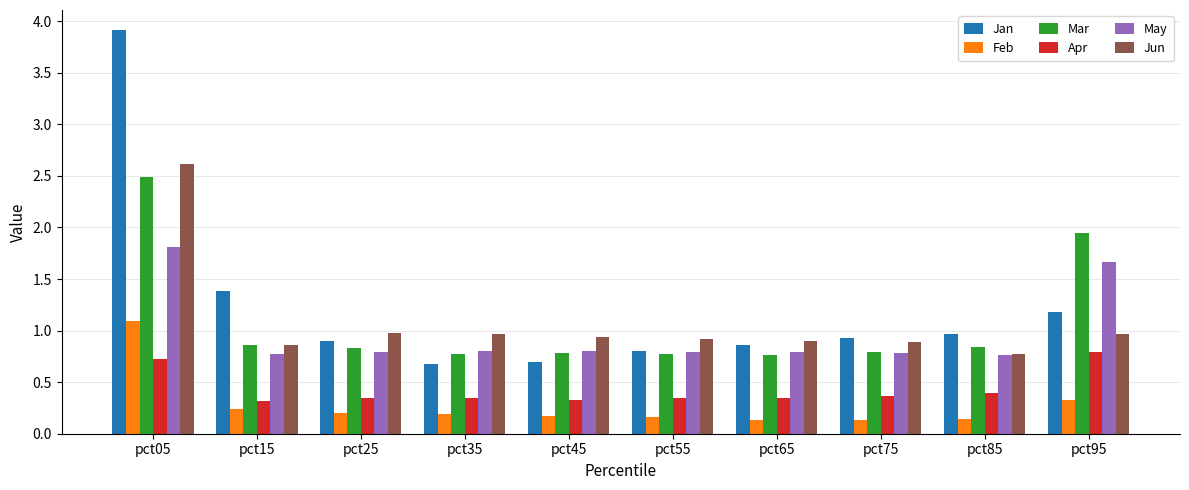

What is the average value of the May series?

1.0